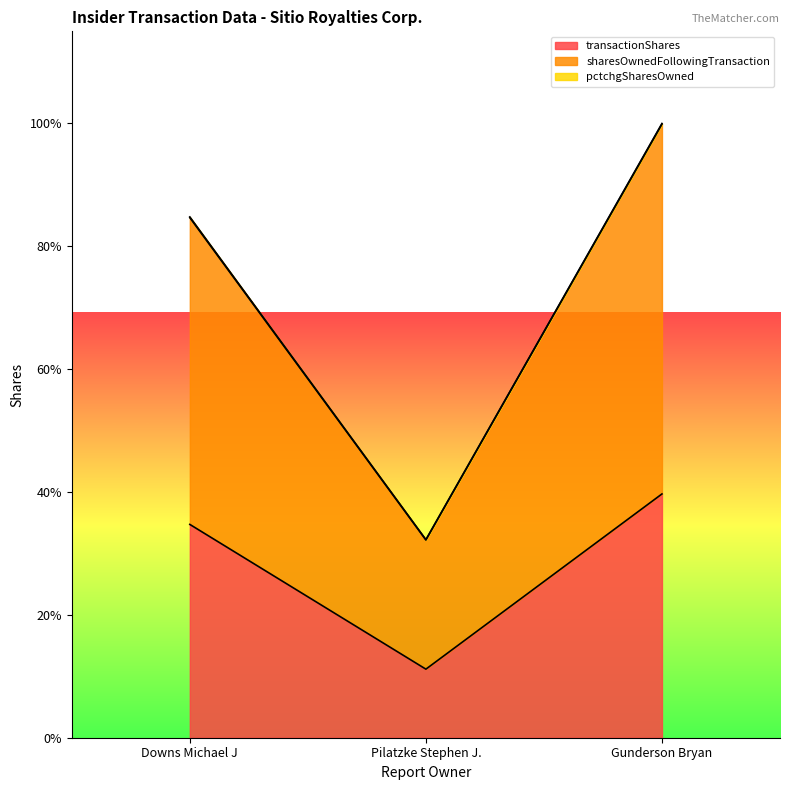

Reading left to right, transcribe all the data shown in this chart.

transactionShares: 65238	20970	74558
sharesOwnedFollowingTransaction: 159056	60470	187668